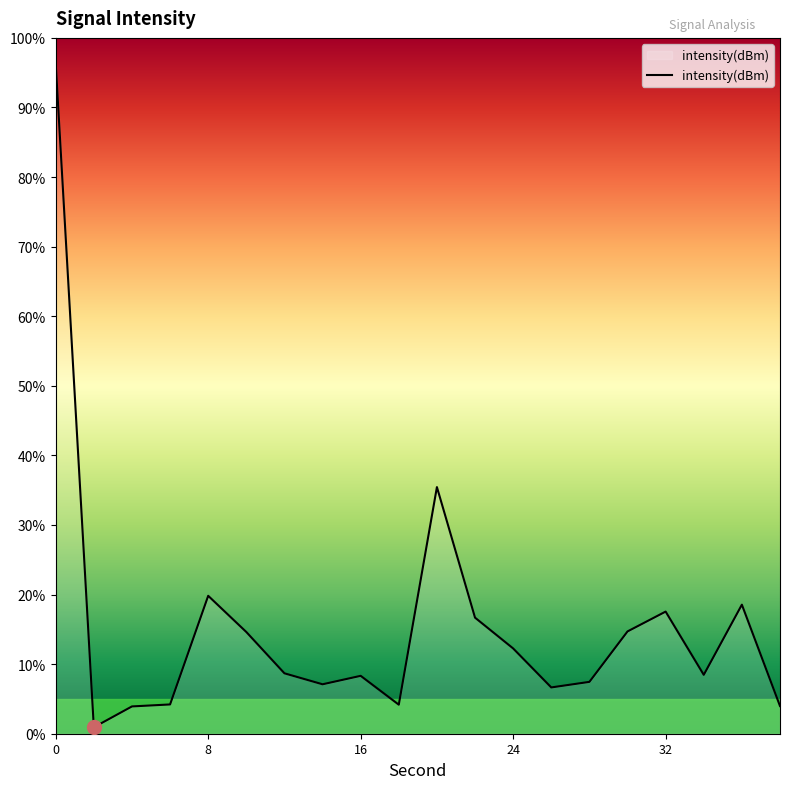

What is the greatest value displayed?

96.3